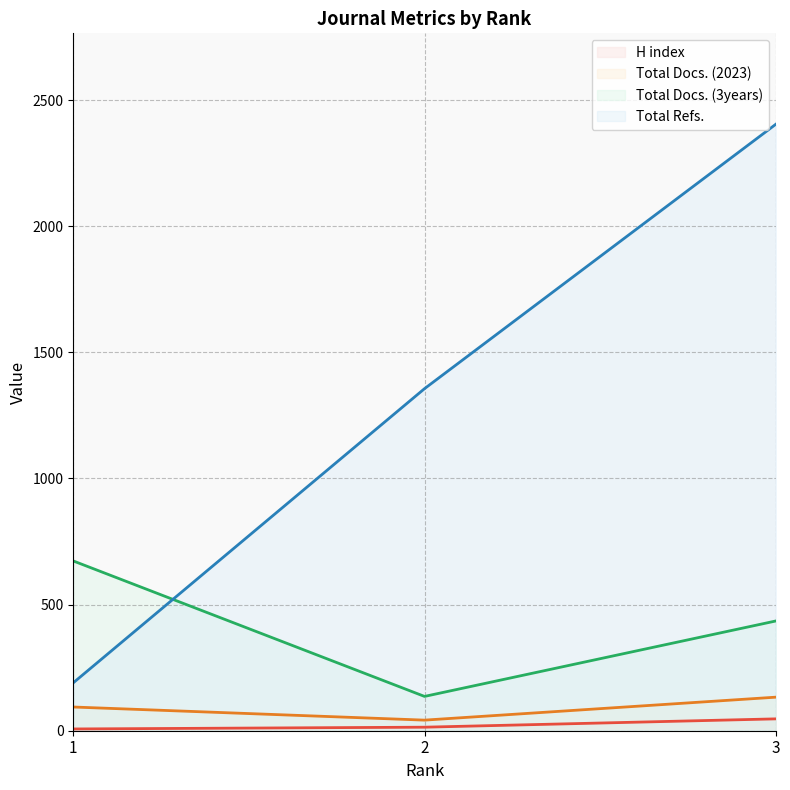

Reading left to right, extract all data points from this chart.

H index: 1=7	2=14	3=47
Total Docs. (2023): 1=94	2=42	3=133
Total Docs. (3years): 1=673	2=136	3=435
Total Refs.: 1=190	2=1356	3=2404